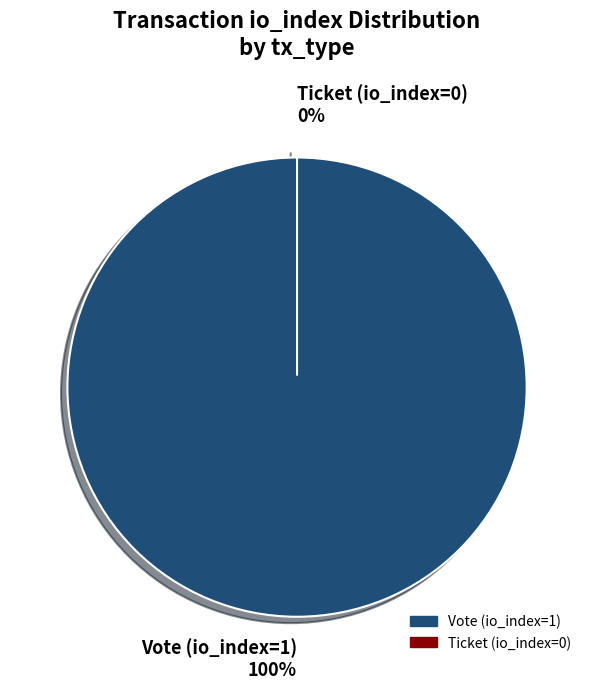

Which slice is the smallest?

Ticket (io_index=0)